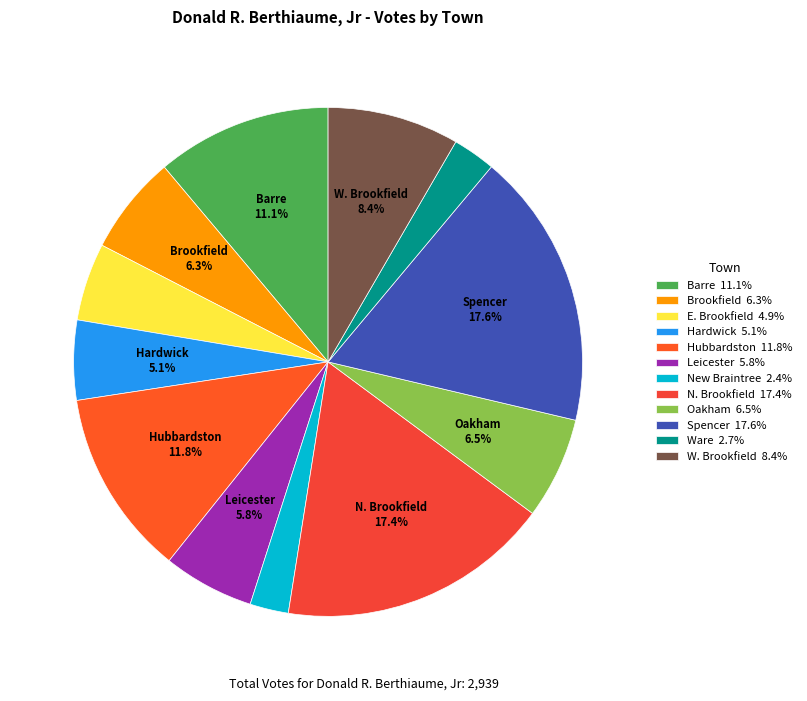

Does any single category account for the majority?

No